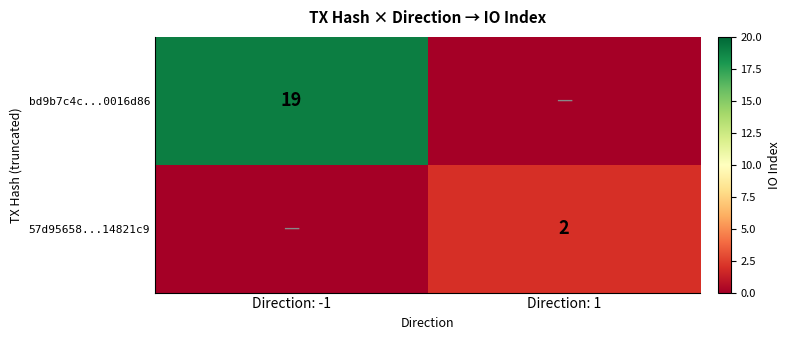

What is the total value across all series at Direction: -1?

19